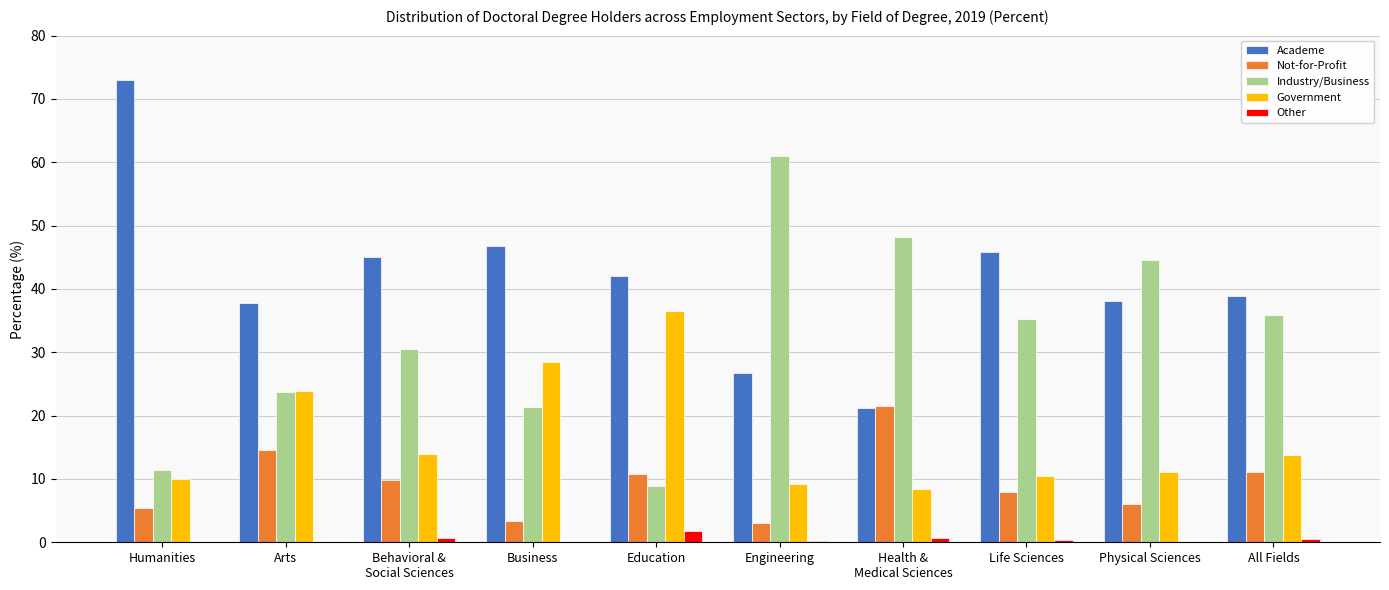

What is the maximum value for Not-for-Profit?

21.5